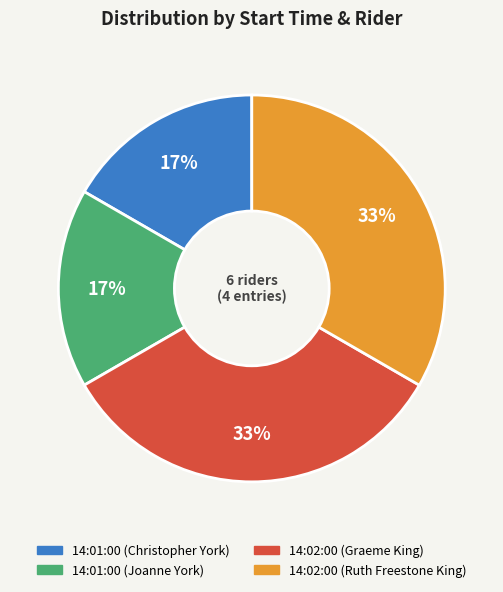

The 14:01:00 (Christopher York) slice represents 4% of the pie. True or false?

False